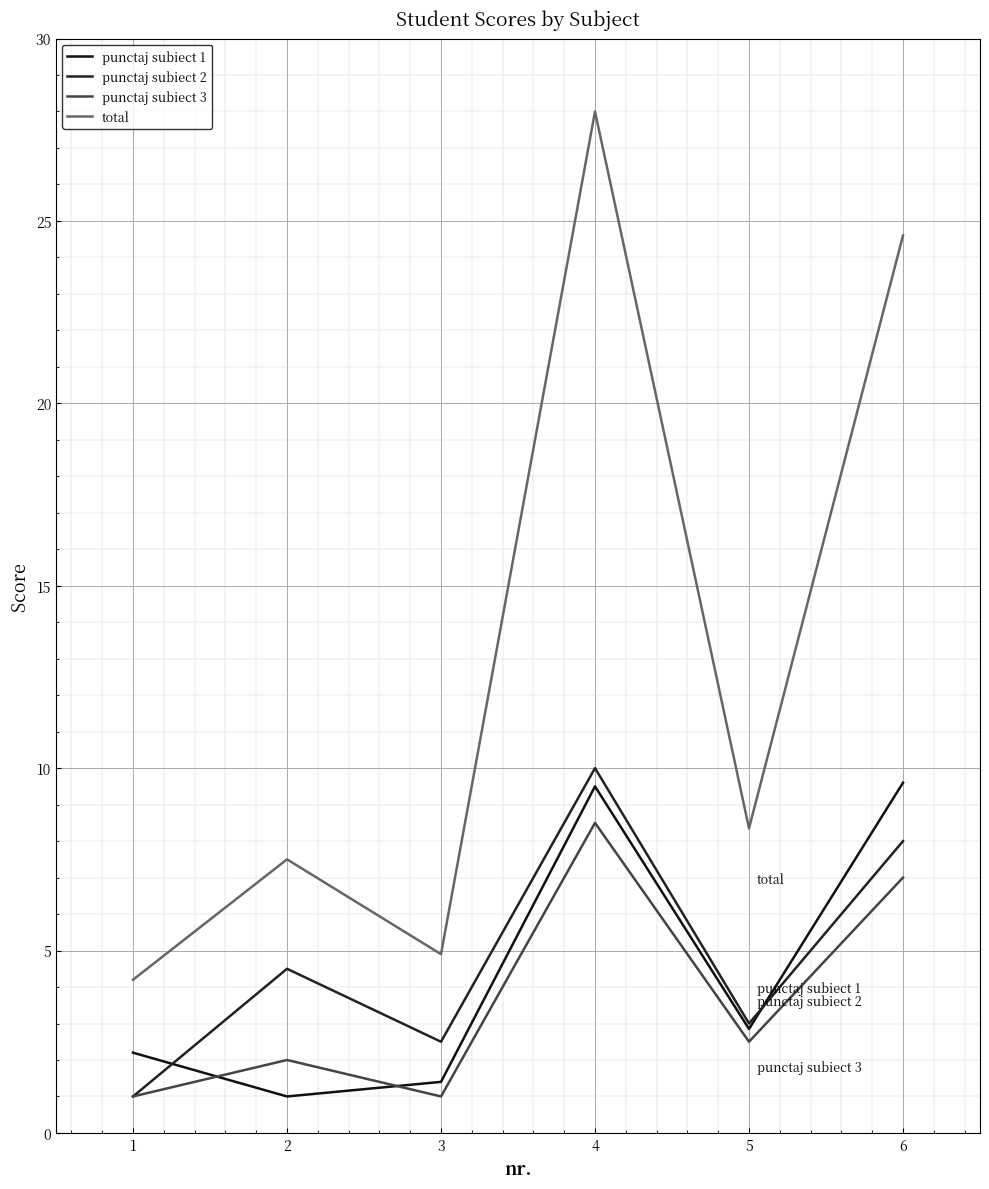

At which label is punctaj subiect 3 closest to 4?

5